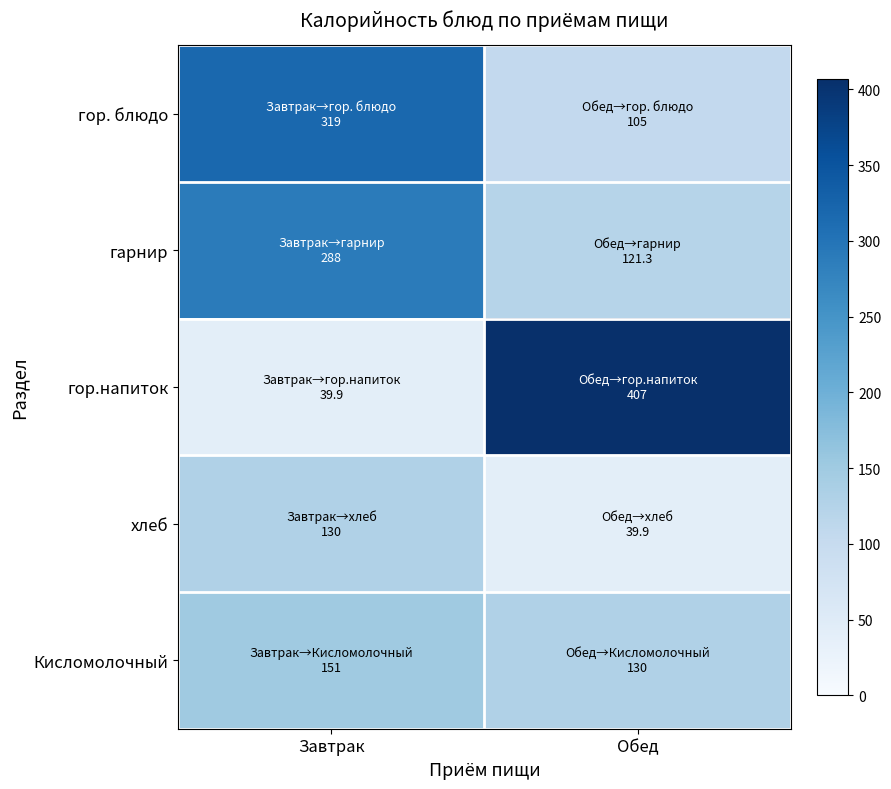

Rank the series at Завтрак from lowest to highest value.

гор.напиток, хлеб, Кисломолочный, гарнир, гор. блюдо